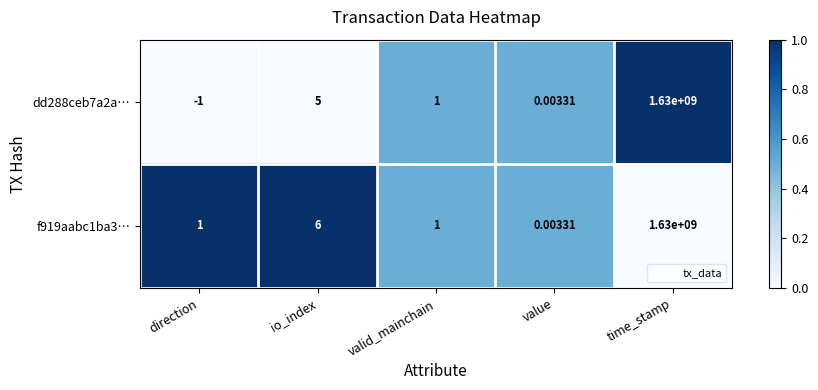

List the series in order of their overall mean, lowest first.

dd288ceb7a2a…, f919aabc1ba3…